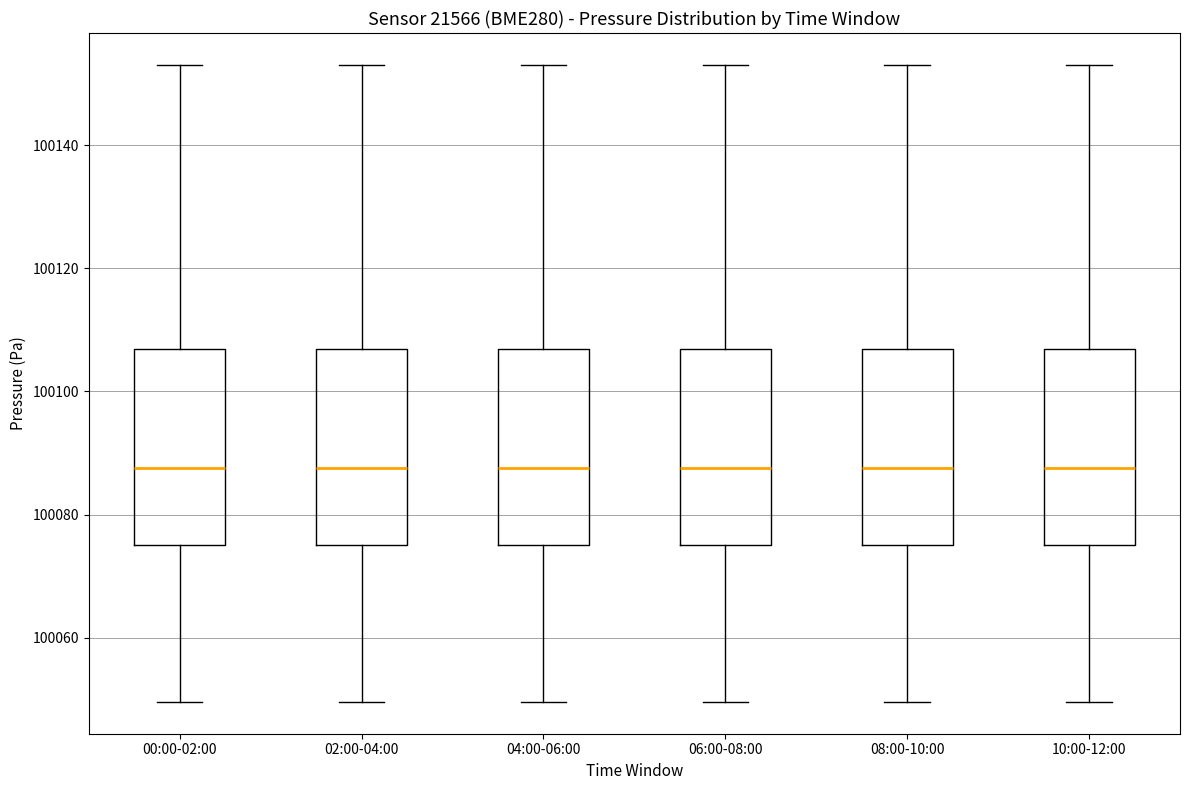

Where does the median line of the box for 00:00-02:00 sit on the y-axis? The values are not printed on the chart, so give them approximately, as read against the axis.

100088